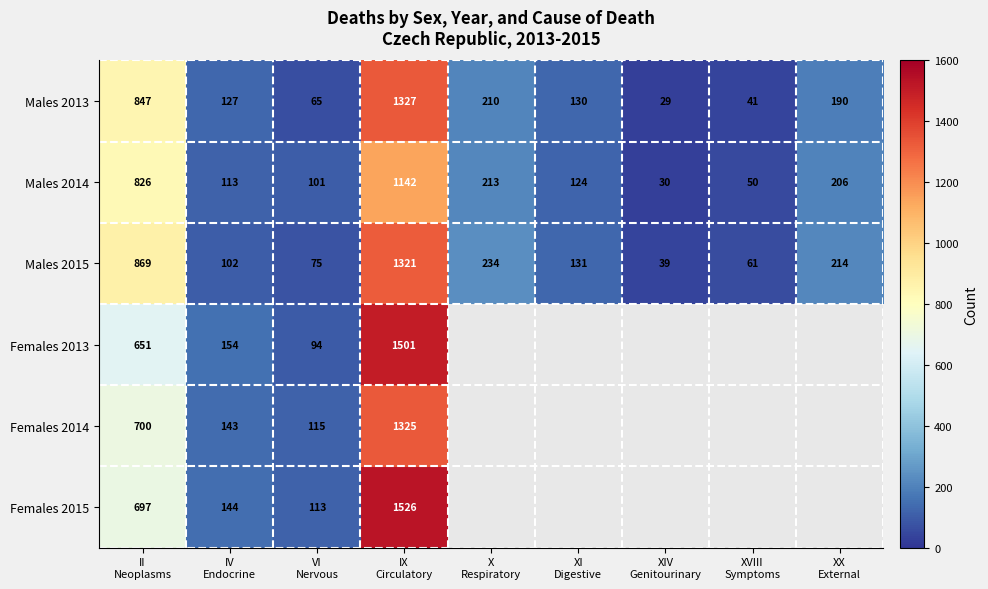

What is the average value of the Males 2013 series?

330